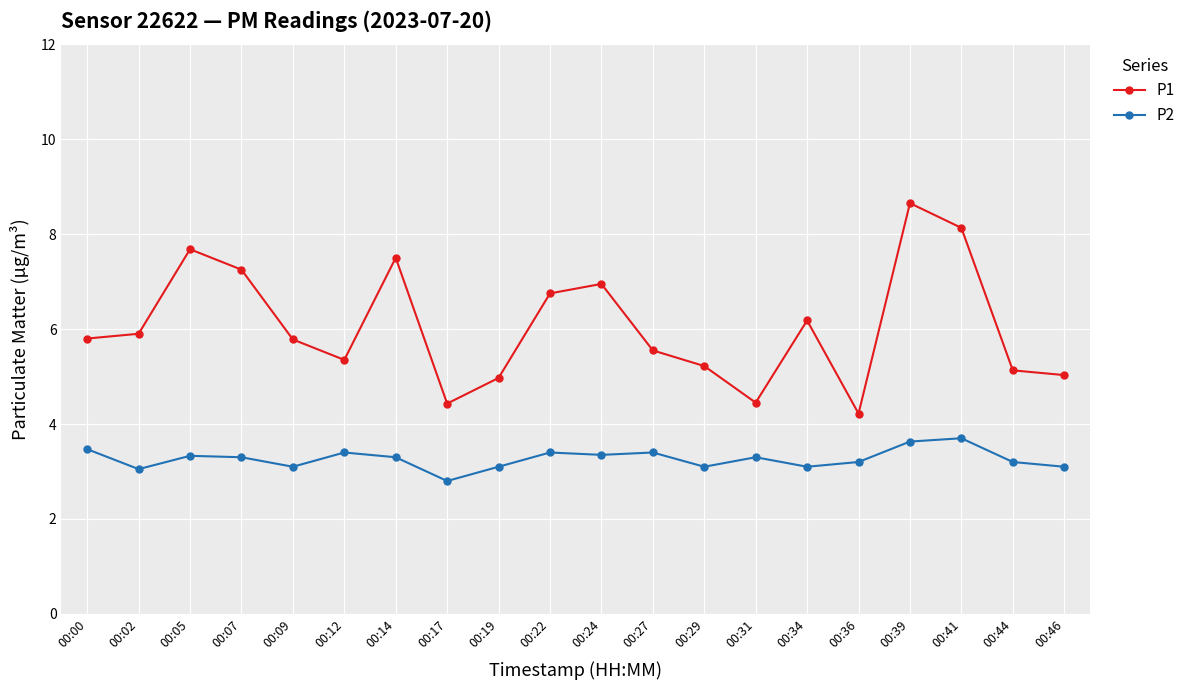

Between 00:02 and 00:31, which series saw the biggest shift?

P1